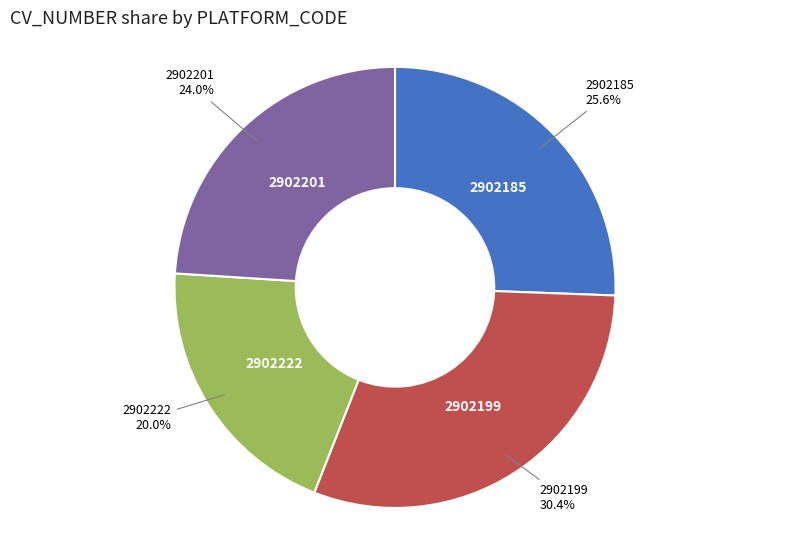

Is 2902222 the majority of the pie?

No